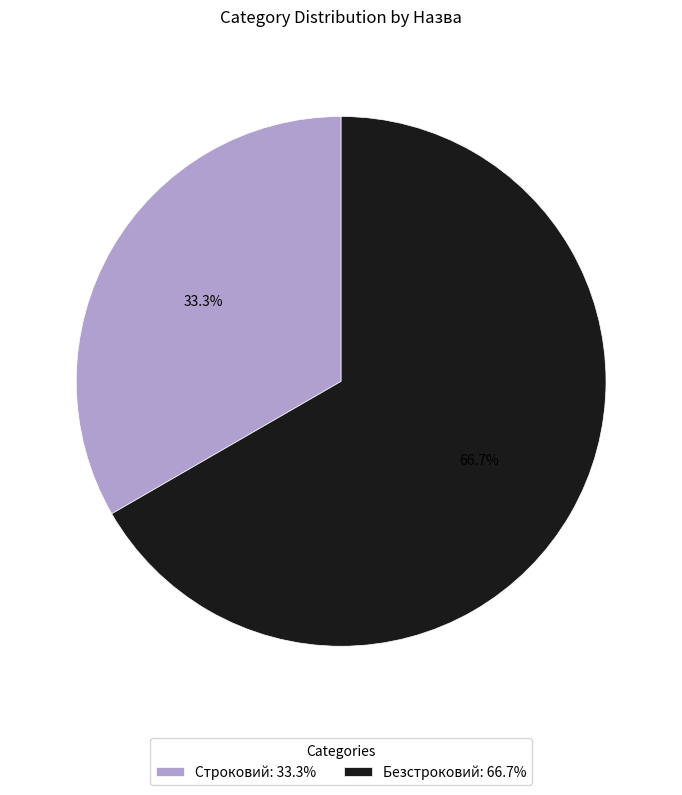

To the nearest percent, what is the difference between the largest and smallest slice percentages?

33%